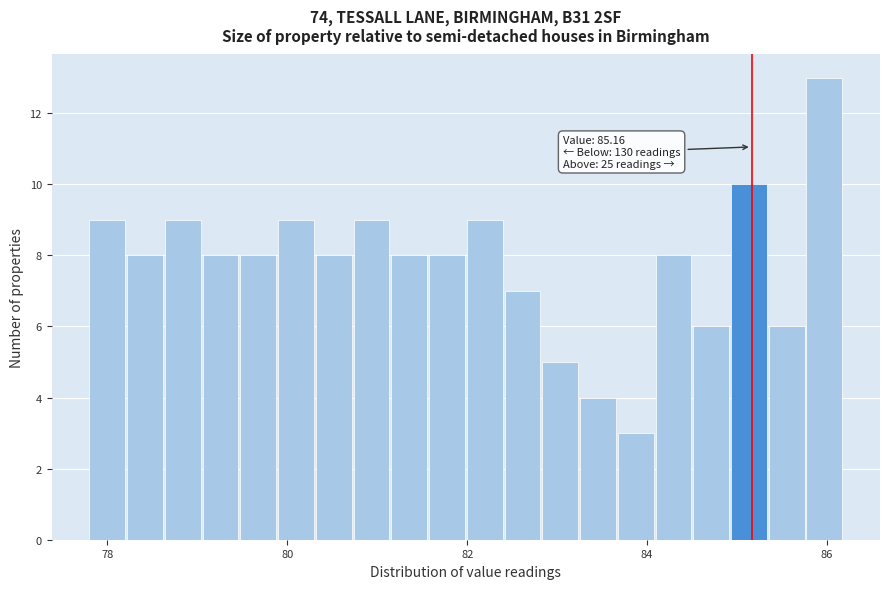

Read against the x-axis, roughly where is the centre of the tallest bar?

86.0